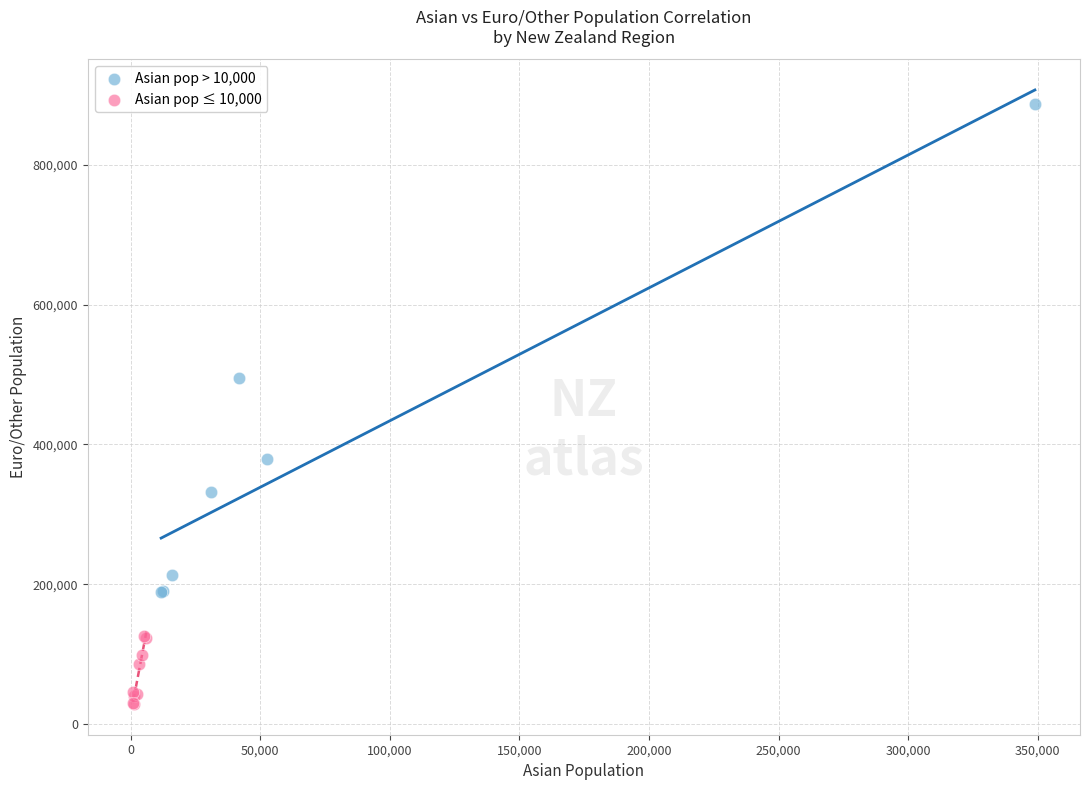

Which series contains the lowest Y value?

Asian pop ≤ 10,000